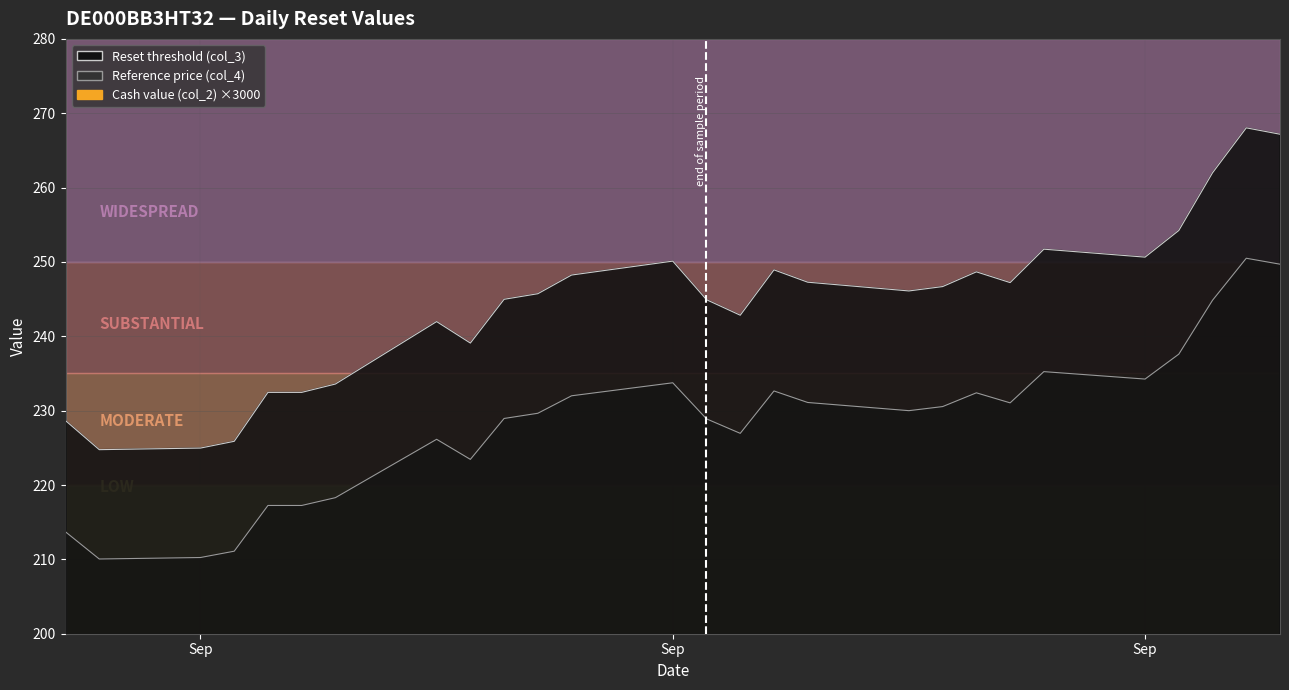

How many lines are shown in the chart?

3